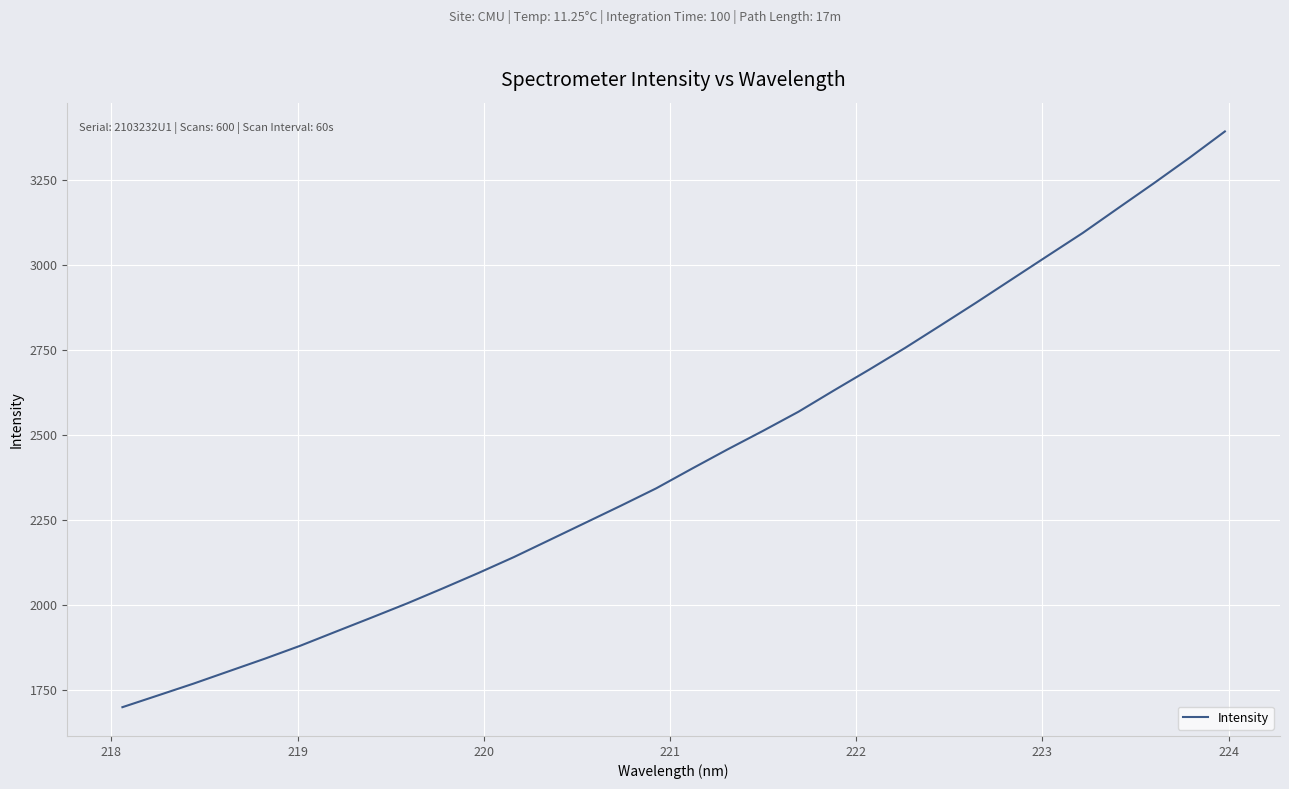

What is the difference between the maximum and minimum values?

1691.2